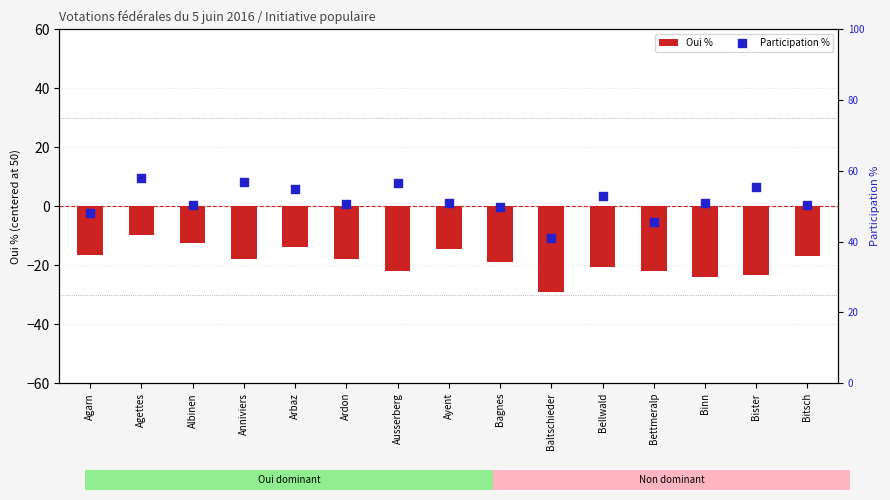

Which series reaches the minimum Y coordinate?

Oui %